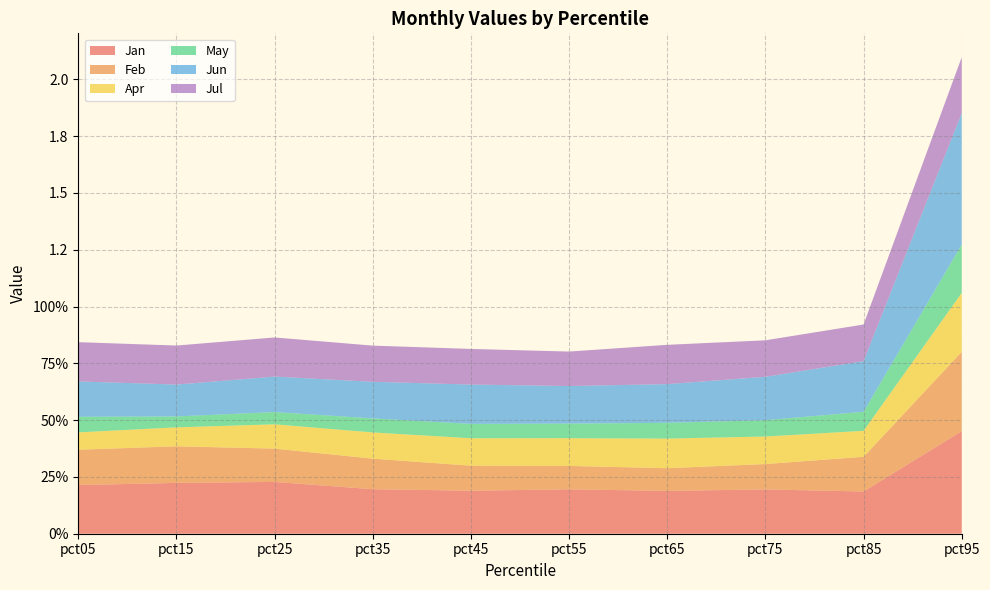

Reading right to left, extract all data points from this chart.

Jan: 0.5	0.2	0.2	0.2	0.2	0.2	0.2	0.2	0.2	0.2
Feb: 0.3	0.2	0.1	0.1	0.1	0.1	0.1	0.1	0.2	0.2
Apr: 0.3	0.1	0.1	0.1	0.1	0.1	0.1	0.1	0.1	0.1
May: 0.2	0.1	0.1	0.1	0.1	0.1	0.1	0.1	0.0	0.1
Jun: 0.6	0.2	0.2	0.2	0.2	0.2	0.2	0.2	0.1	0.2
Jul: 0.2	0.2	0.2	0.2	0.2	0.2	0.2	0.2	0.2	0.2